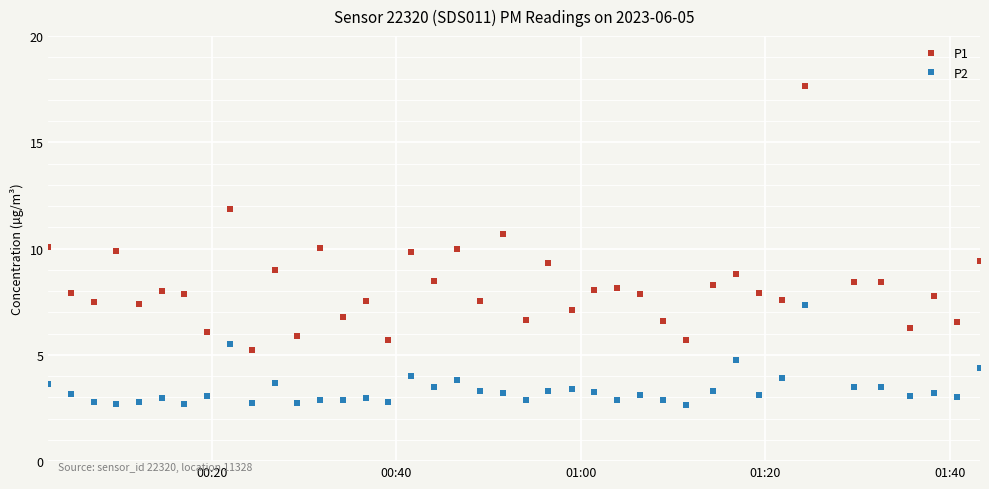

Which series has the largest range (max minus min)?

P1